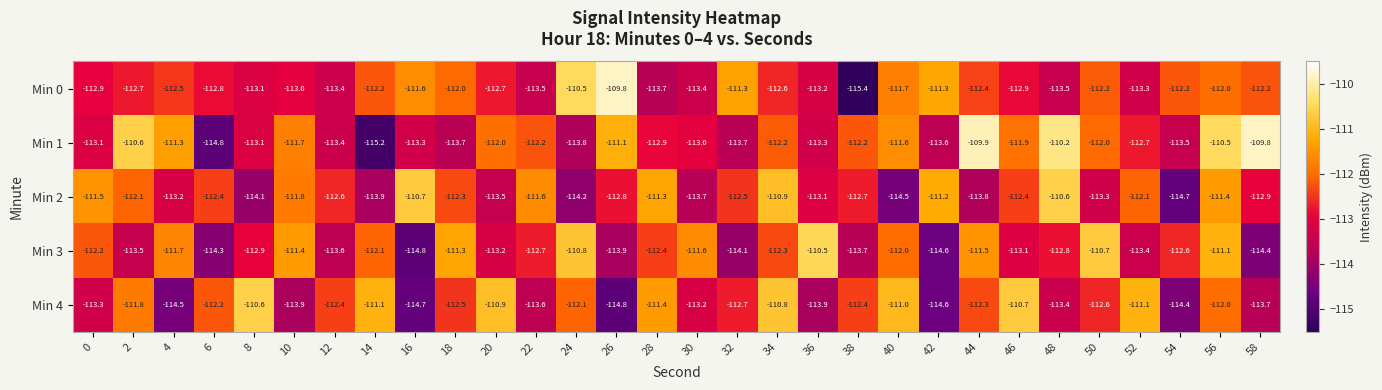

What is the average value of the Min 1 series?

-112.4